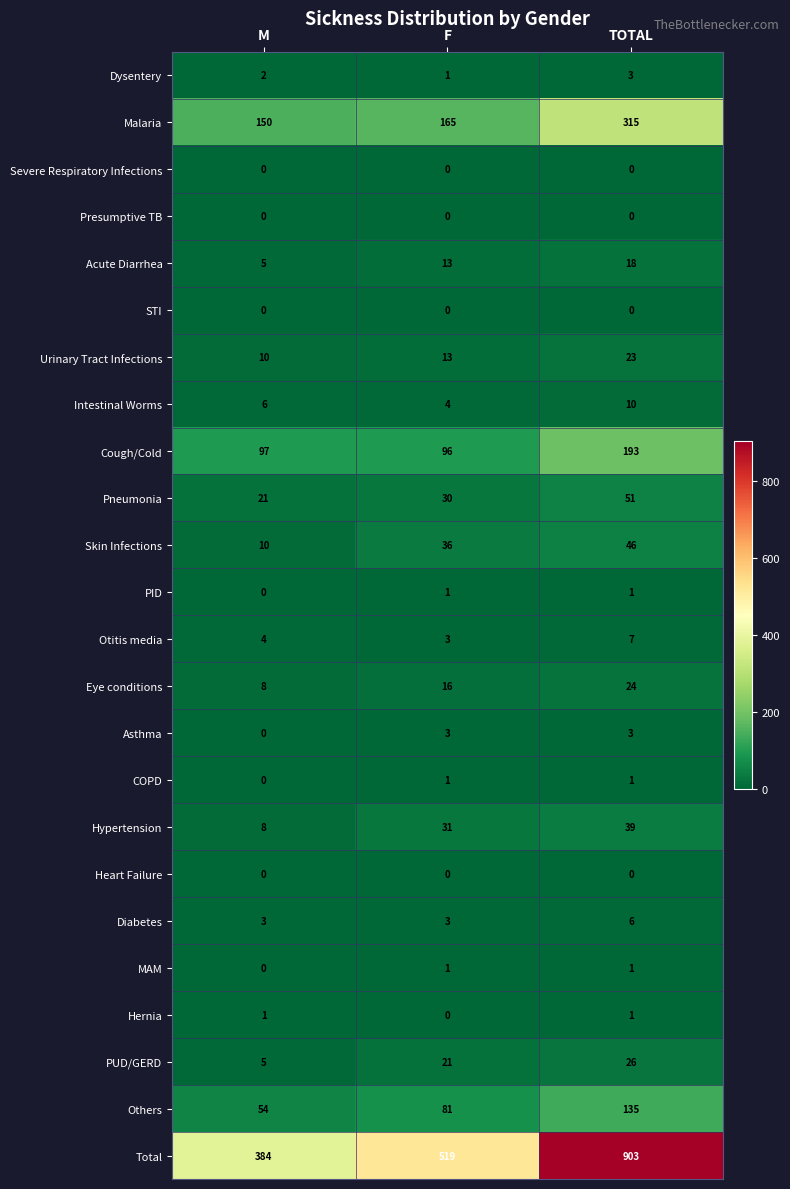

What is the difference between the maximum and second lowest values in the Eye conditions series?

8